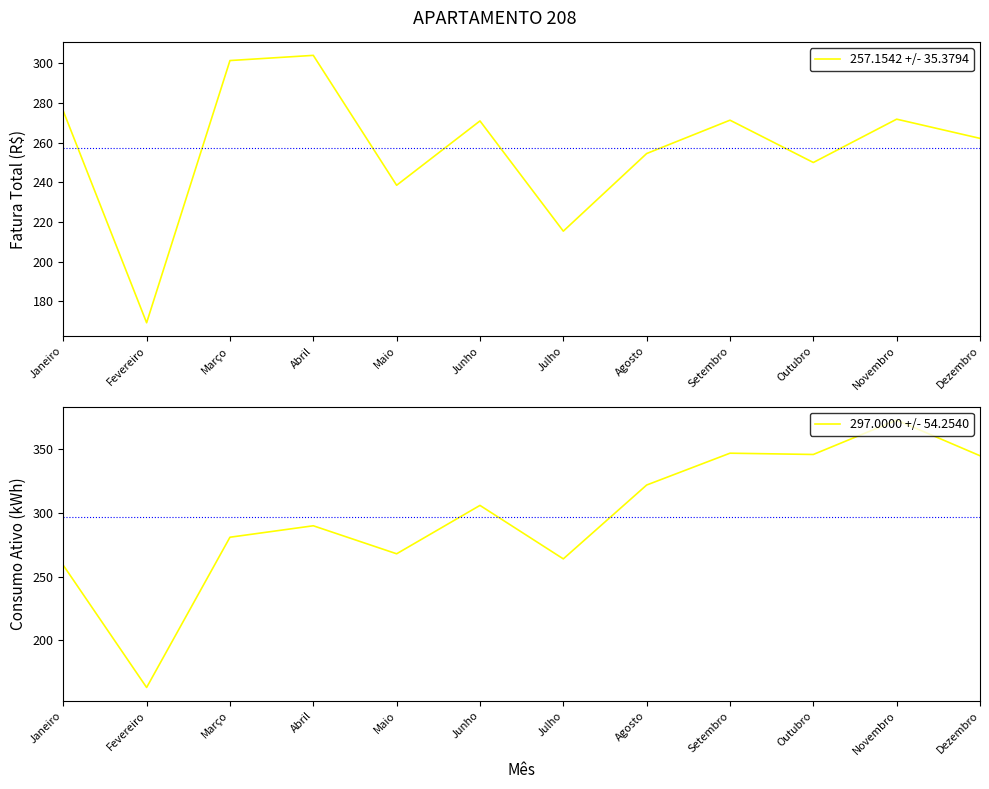

Which label corresponds to the largest value in the chart?

Novembro